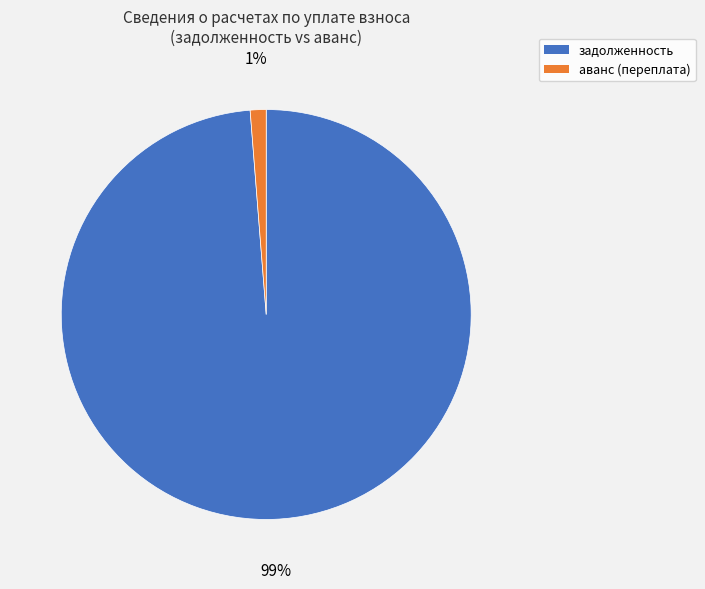

How many slices are in this pie chart?

2